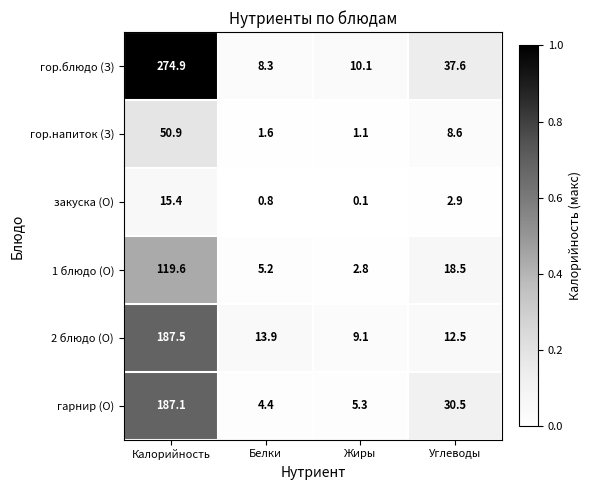

Reading left to right, extract all data points from this chart.

гор.блюдо (З): 274.9	8.3	10.1	37.6
гор.напиток (З): 50.9	1.6	1.1	8.6
закуска (О): 15.4	0.8	0.1	2.9
1 блюдо (О): 119.6	5.2	2.8	18.5
2 блюдо (О): 187.5	13.9	9.1	12.5
гарнир (О): 187.1	4.4	5.3	30.5